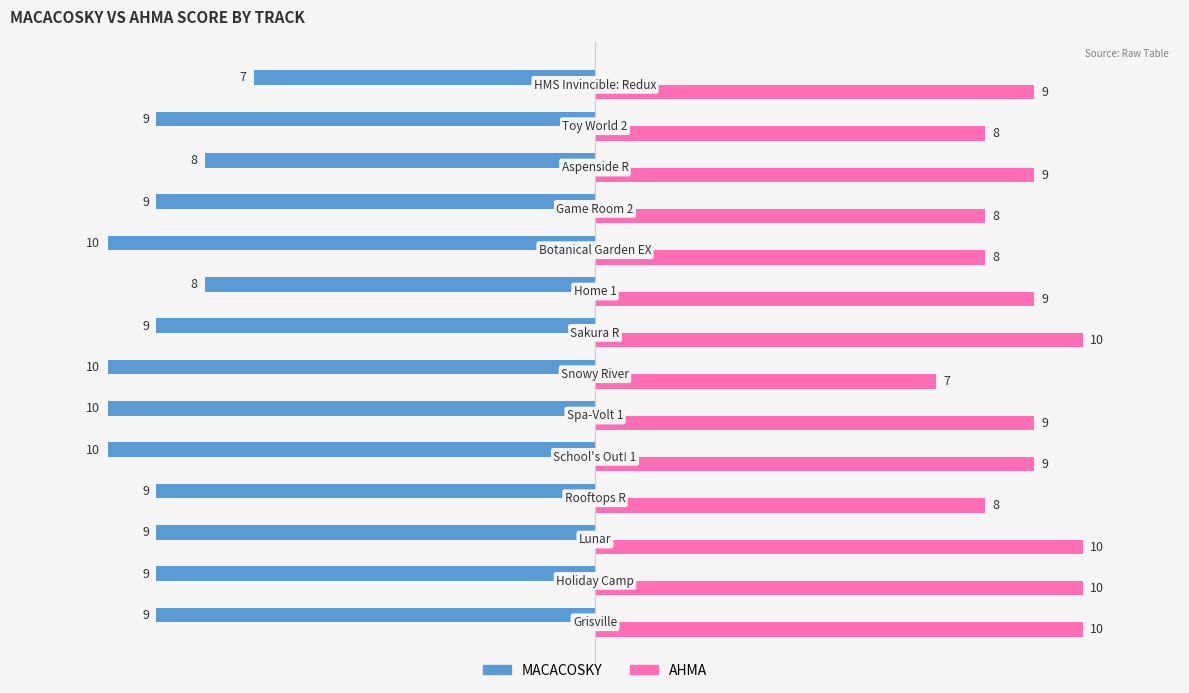

What is the smallest value displayed?

-10